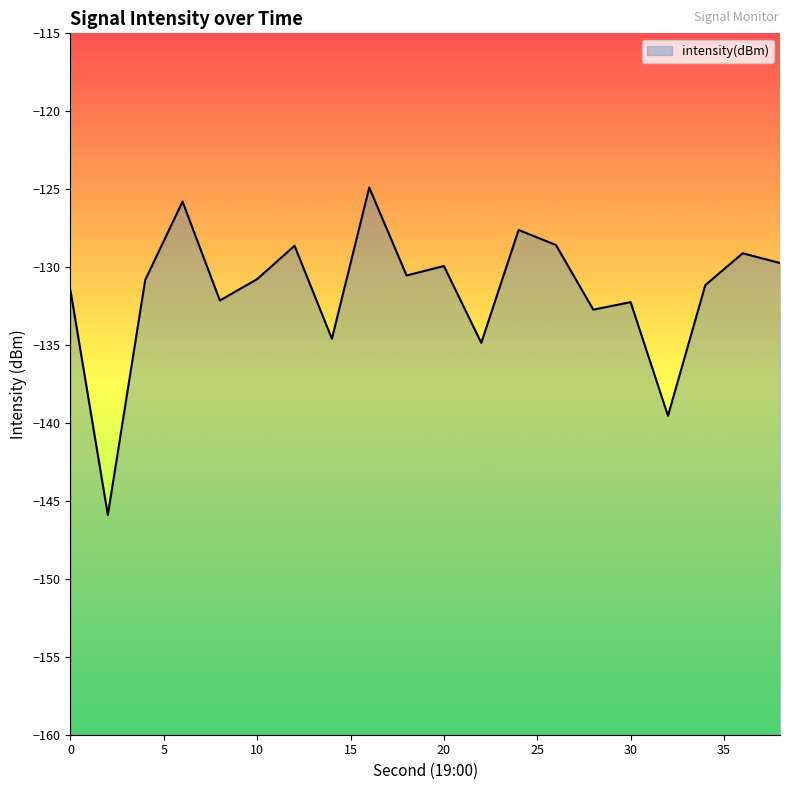

List the labels in order of value, largest first.

16, 6, 24, 26, 12, 36, 38, 20, 18, 10, 4, 34, 0, 8, 30, 28, 14, 22, 32, 2